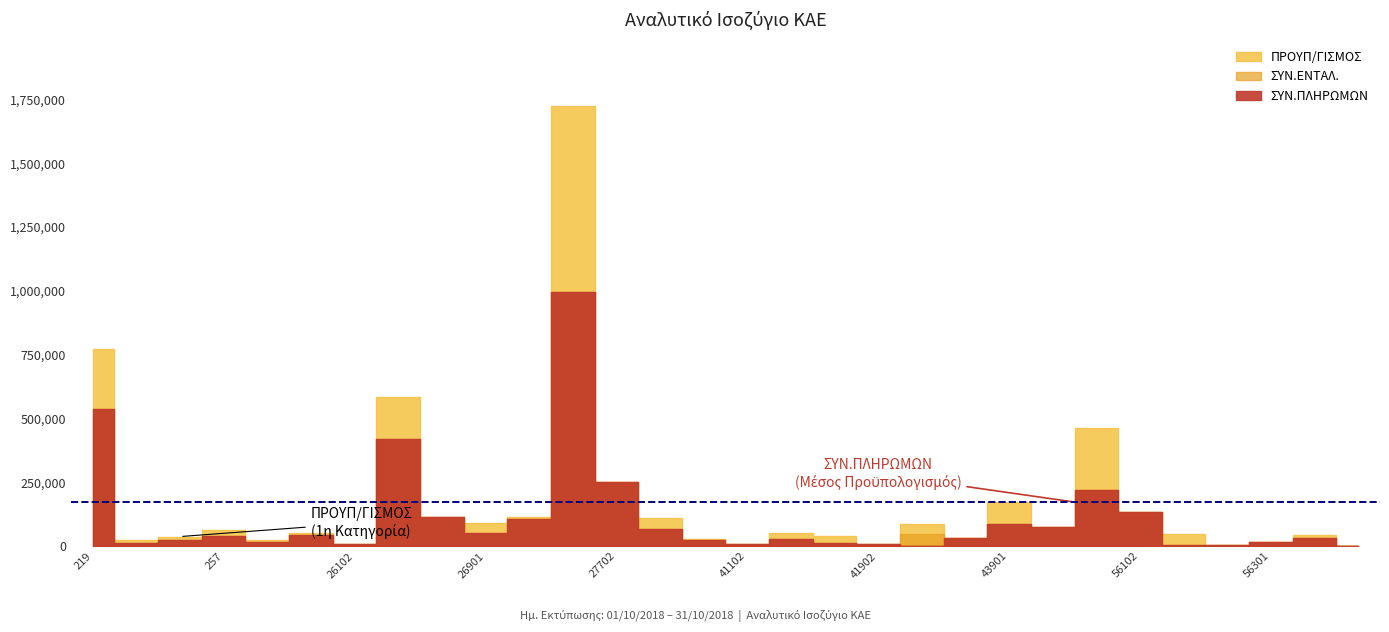

Rank the series by their maximum value, from lowest to highest.

ΣΥΝ.ΕΝΤΑΛ., ΣΥΝ.ΠΛΗΡΩΜΩΝ, ΠΡΟΥΠ/ΓΙΣΜΟΣ